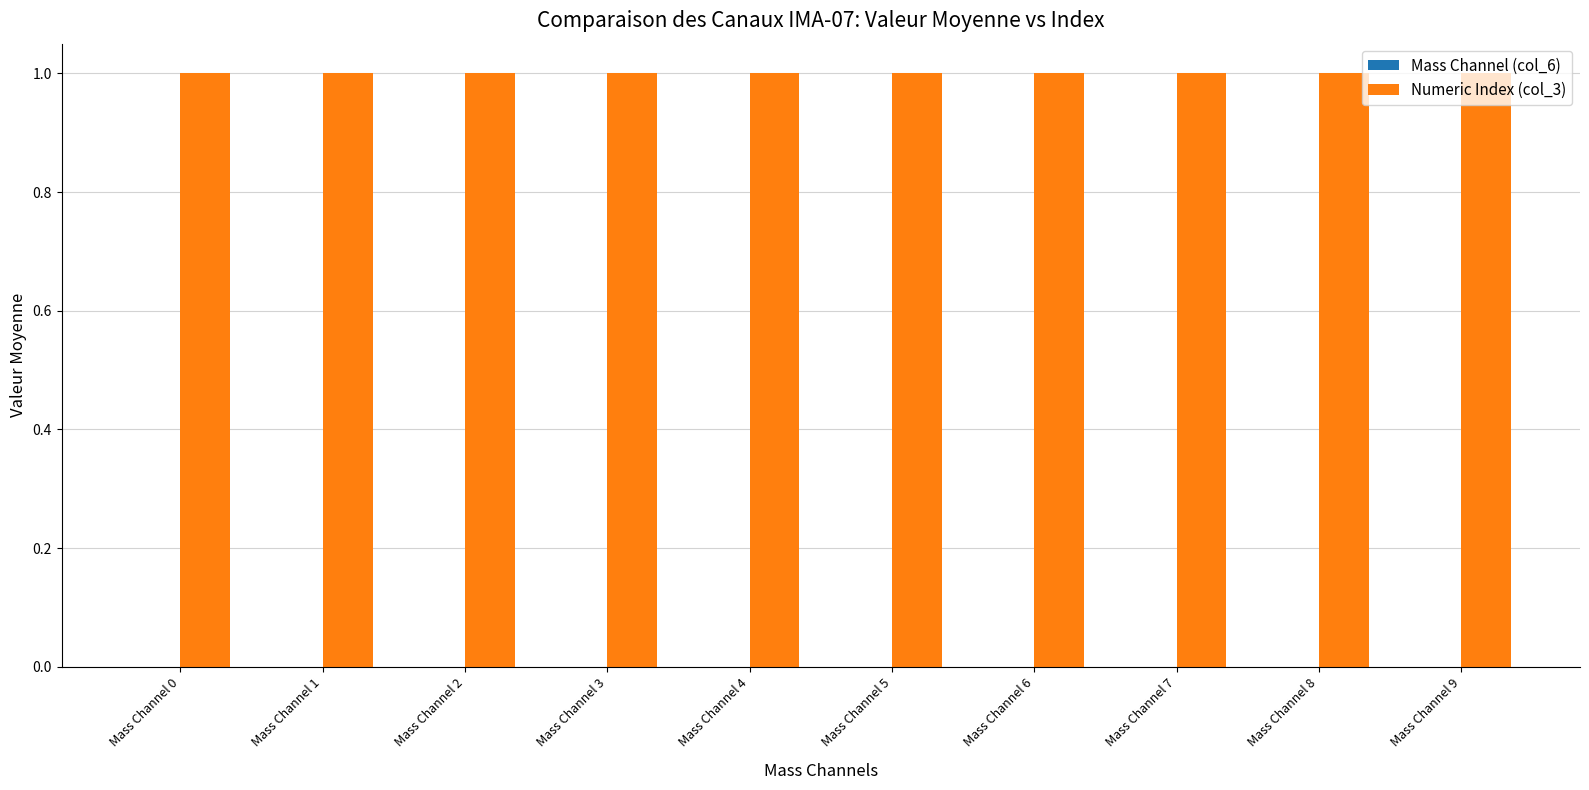

The Numeric Index (col_3) series shows 1 at Mass Channel 2. True or false?

True